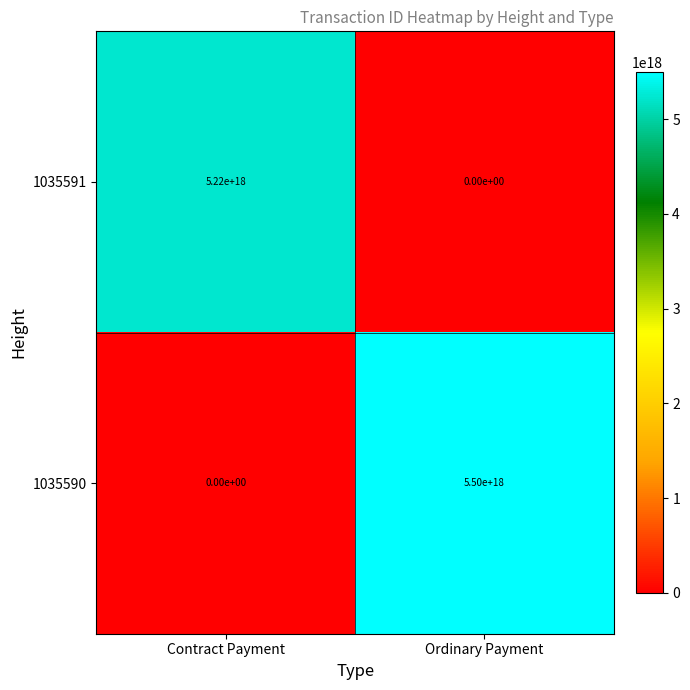

The value of 1035590 at Contract Payment is -3294604441699181056. True or false?

False